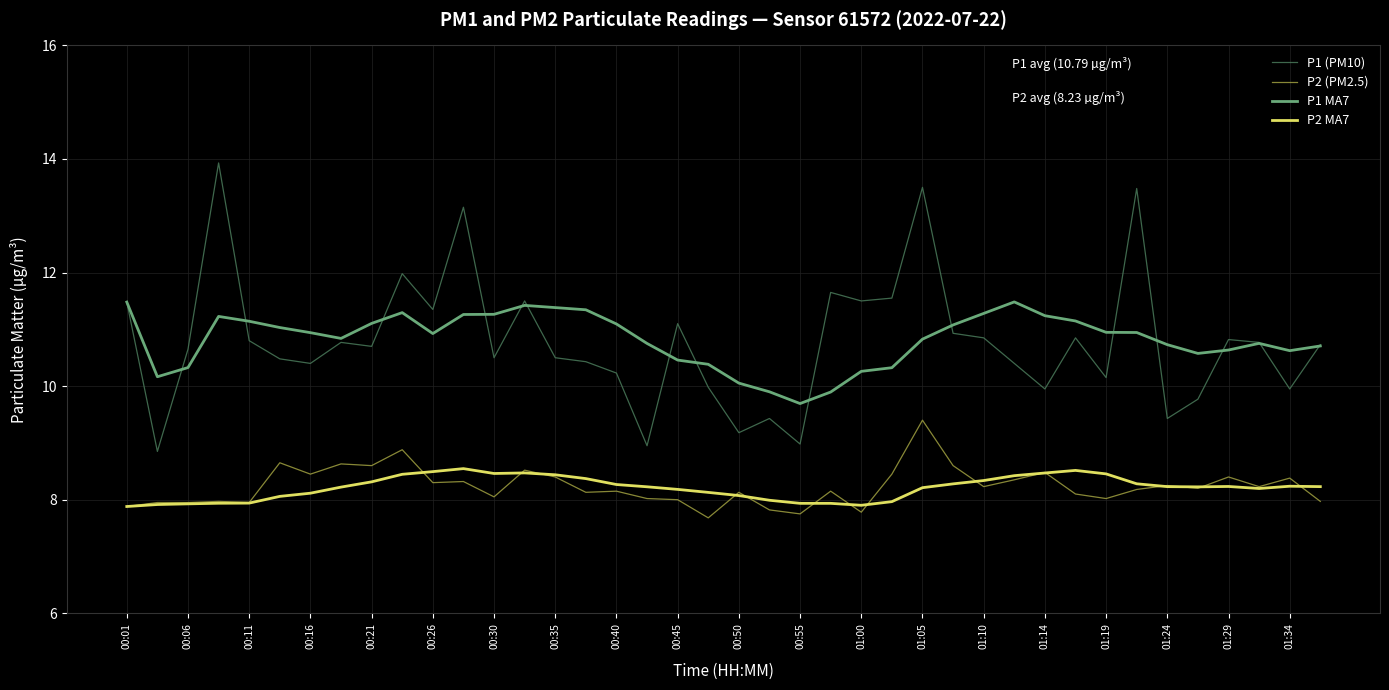

Which series has the largest range (max minus min)?

P1 (PM10)